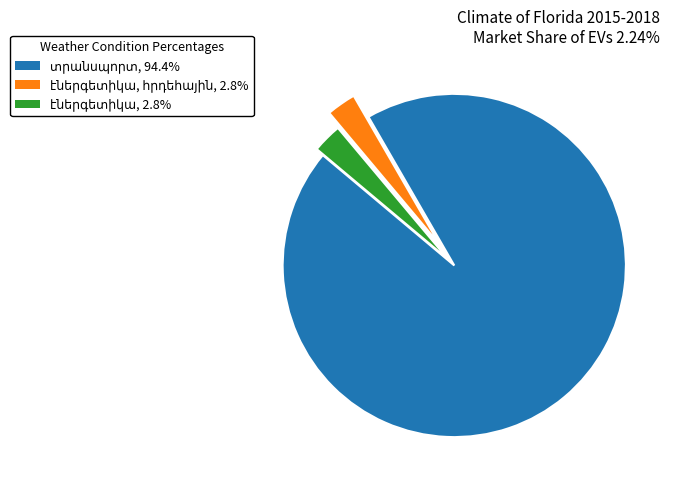

Is there any slice that represents more than half of the pie?

Yes